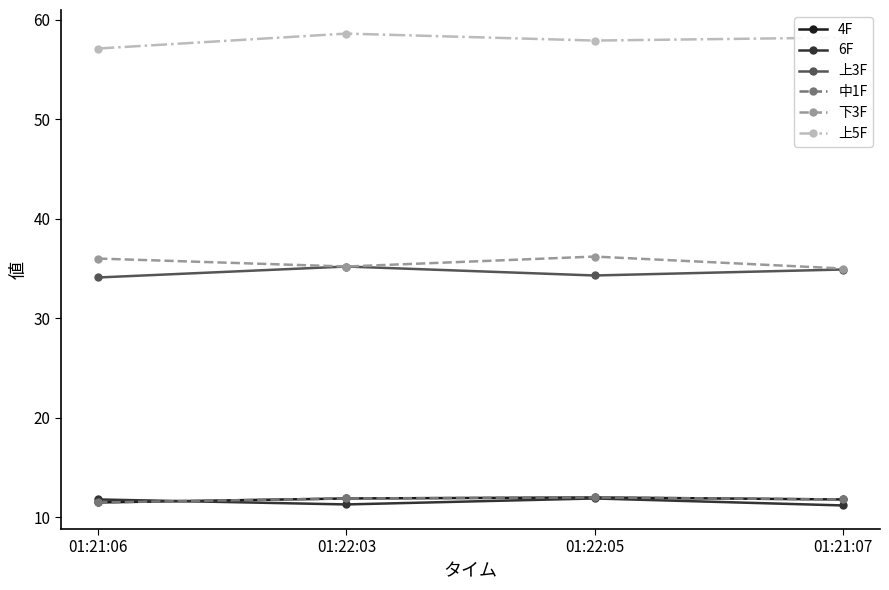

What is the sum of the 6F values at 01:21:06 and 01:22:03?

23.1